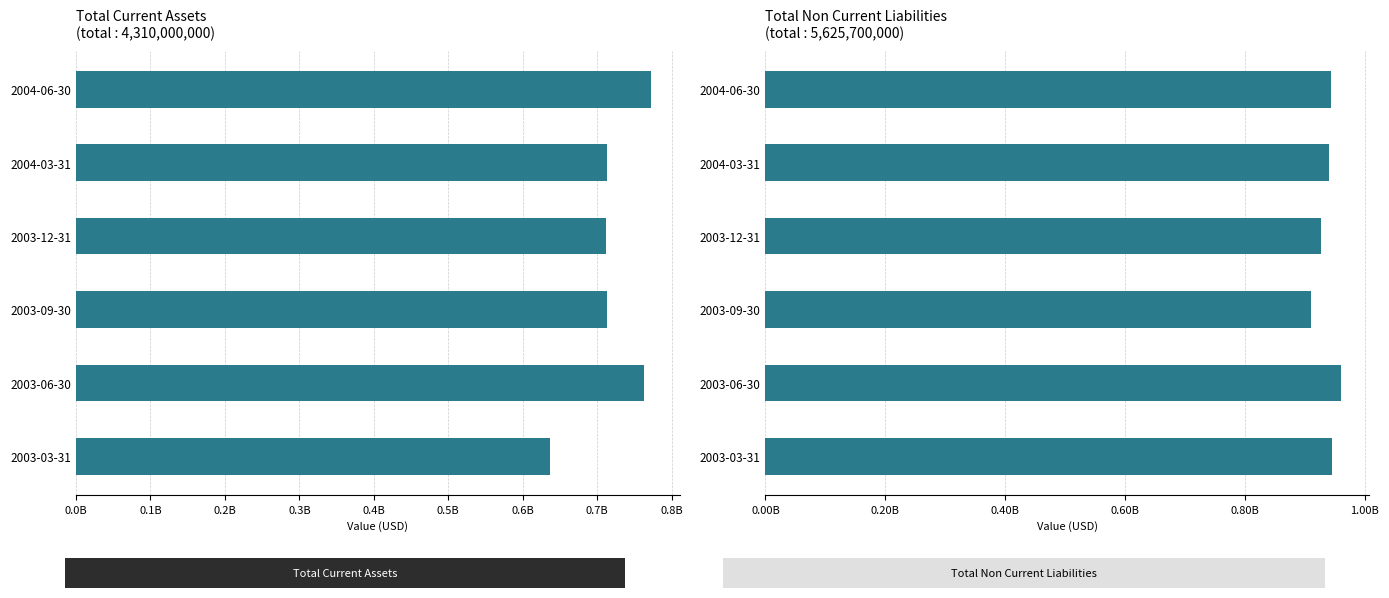

Is it true that Total Current Assets equals 315499637 at 2004-06-30?

False